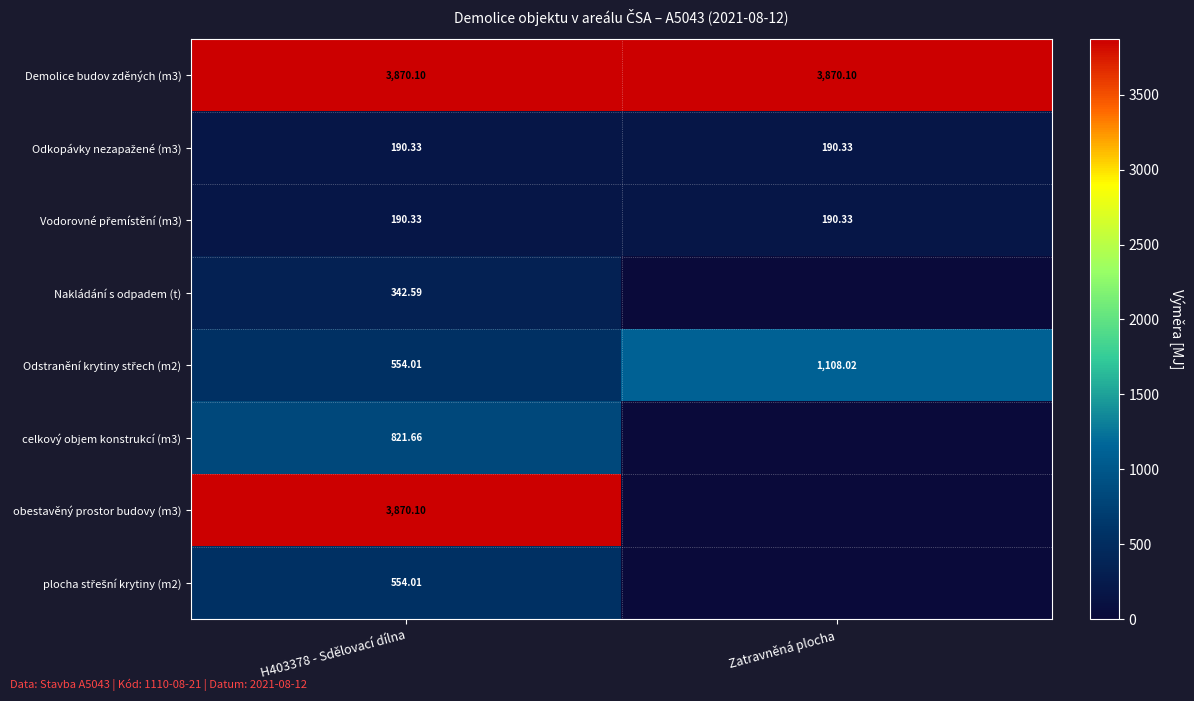

The value of Odstranění krytiny střech (m2) at Zatravněná plocha is 607.5. True or false?

False